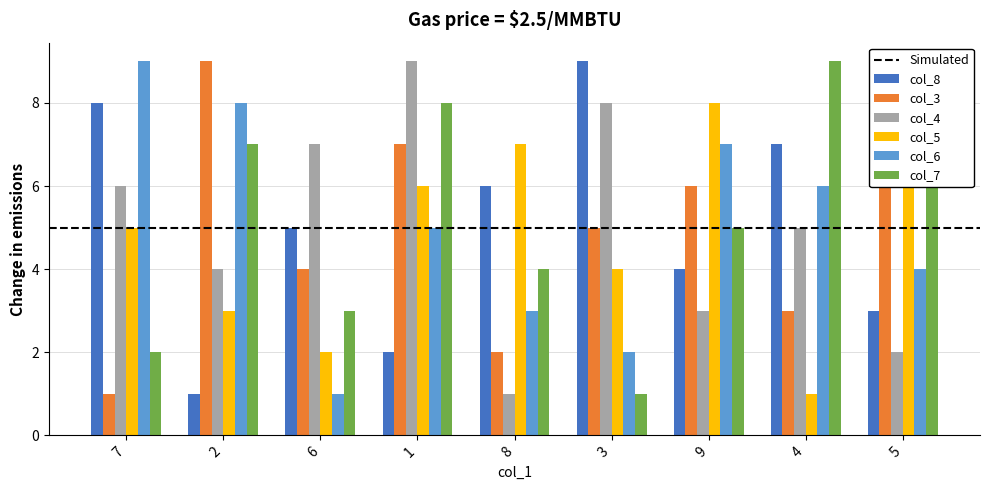

How many col_4 values are between 3 and 7?

5